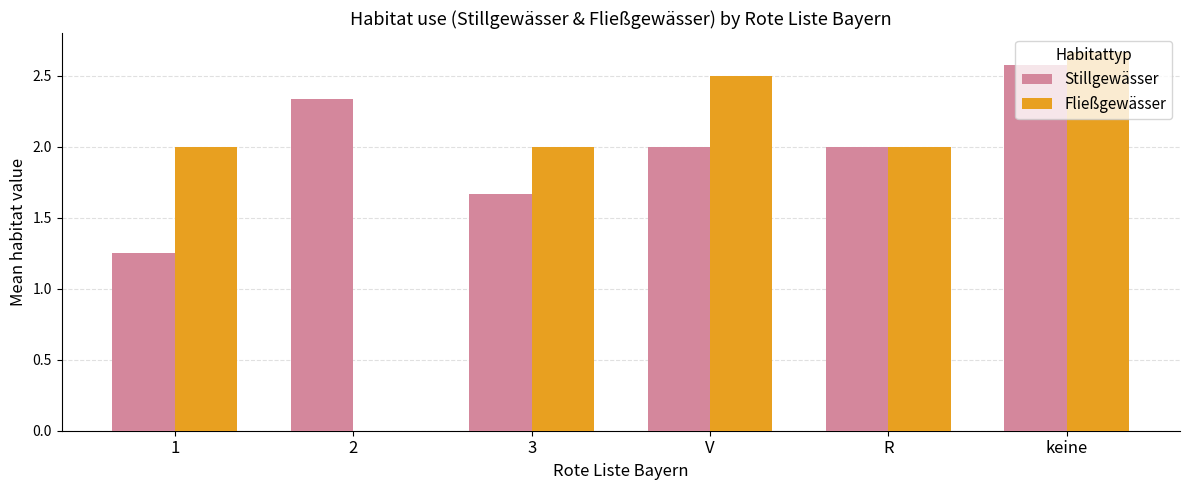

What is the sum of the Fließgewässer values at R and keine?

4.7